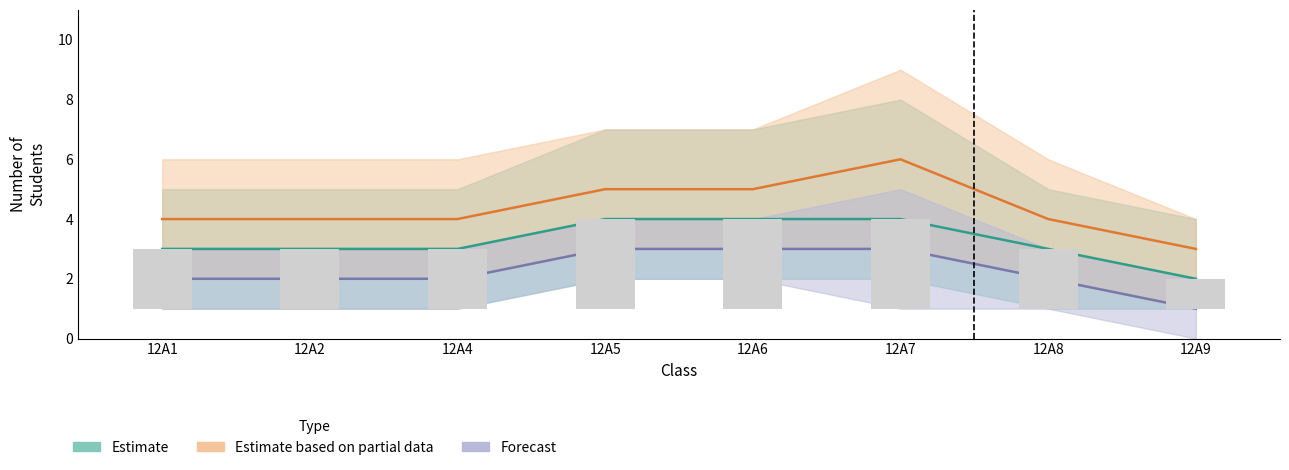

At how many categories does at least one series exceed 1?

8